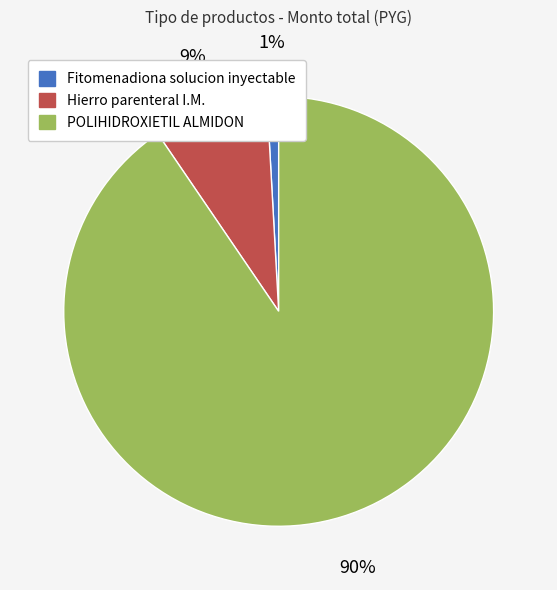

Does any single category account for the majority?

Yes